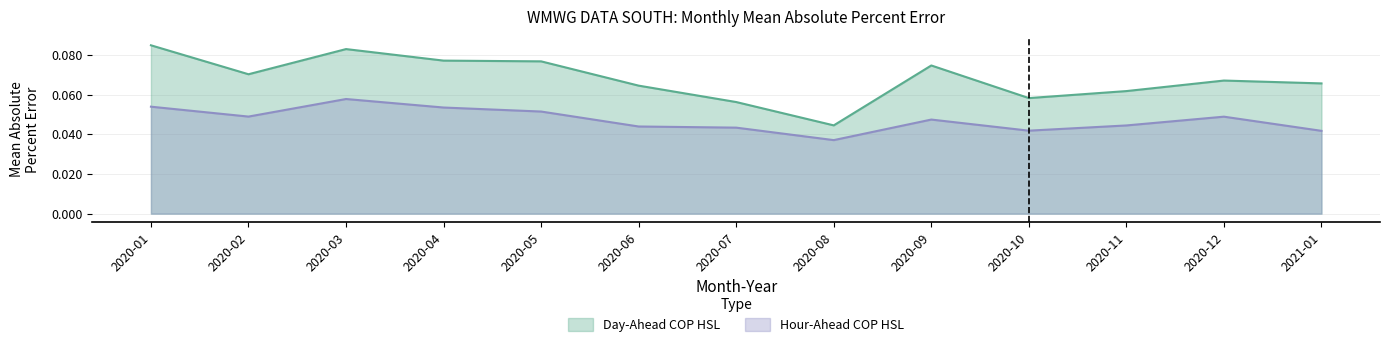

The Day-Ahead COP HSL series shows 0.1 at 2020-04. True or false?

True